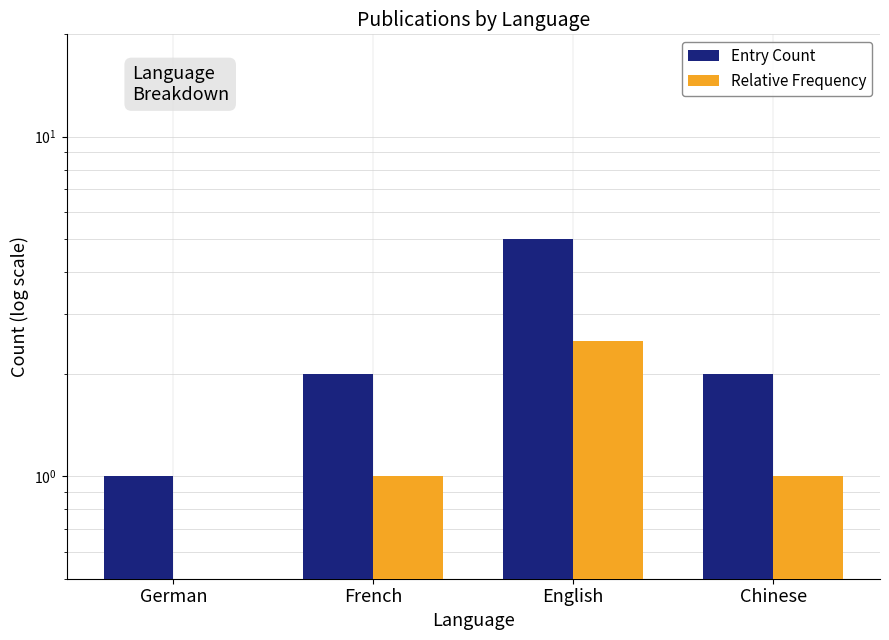

What is the minimum value for Relative Frequency?

0.5